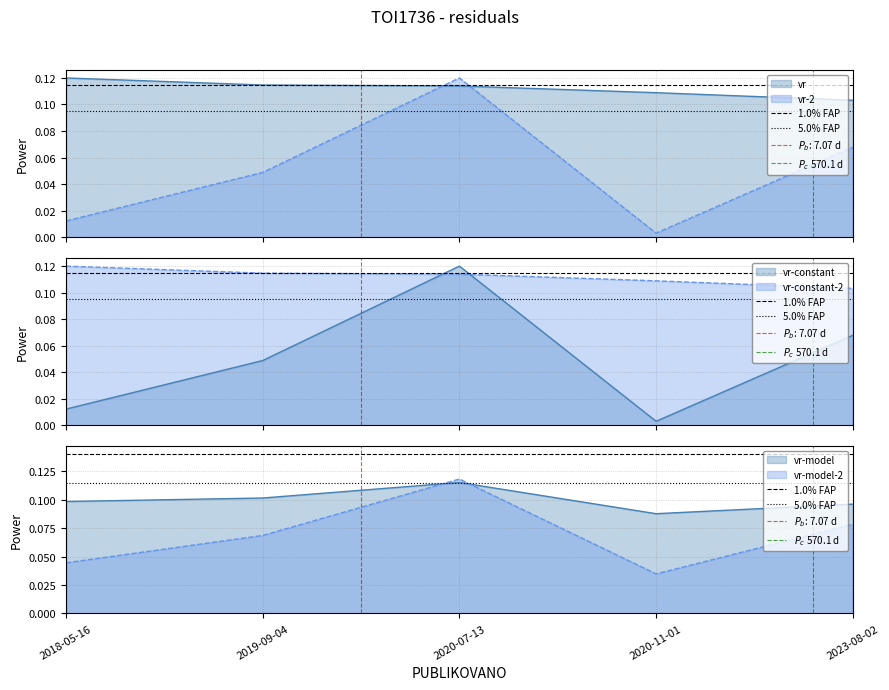

Where is 1.0% FAP nearest to the value 0?

2018-05-16